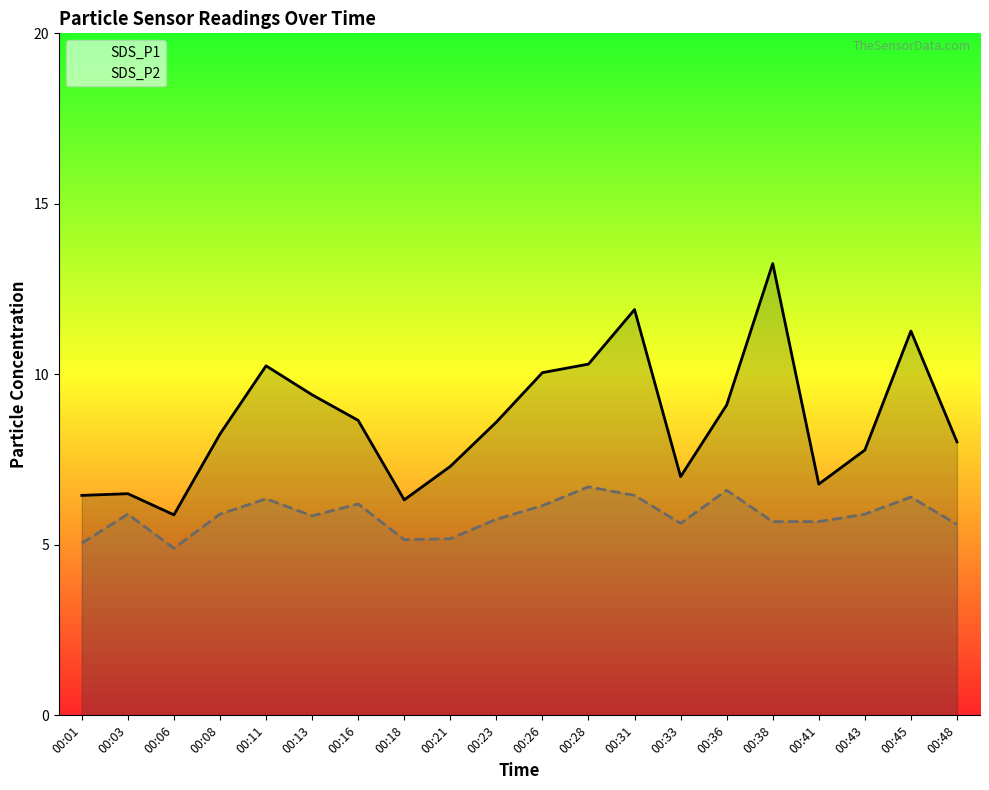

Between 00:23 and 00:26, which series saw the biggest shift?

SDS_P1